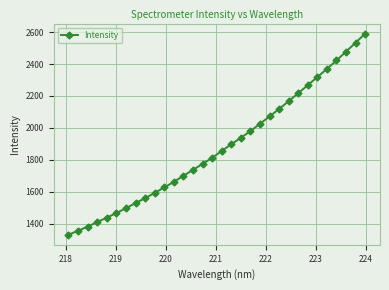

What is the average value?

1878.4